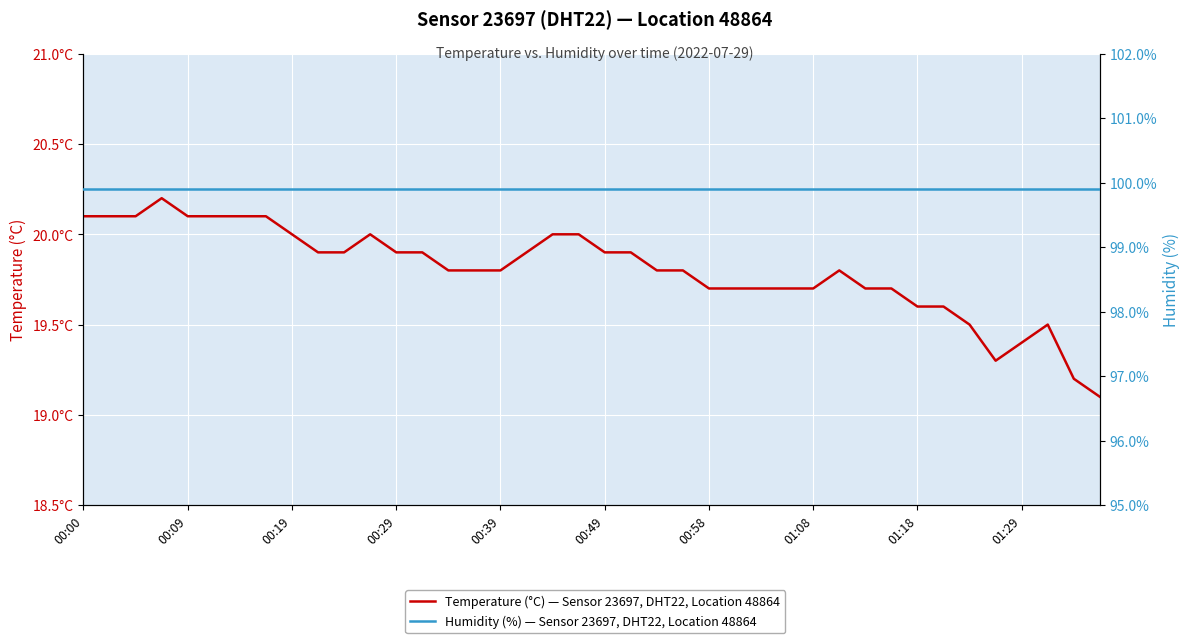

Reading left to right, transcribe all the data shown in this chart.

Temperature (°C) — Sensor 23697, DHT22, Location 48864: 20.1	20.1	20.1	20.2	20.1	20.1	20.1	20.1	20.0	19.9	19.9	20.0	19.9	19.9	19.8	19.8	19.8	19.9	20.0	20.0	19.9	19.9	19.8	19.8	19.7	19.7	19.7	19.7	19.7	19.8	19.7	19.7	19.6	19.6	19.5	19.3	19.4	19.5	19.2	19.1
Humidity (%) — Sensor 23697, DHT22, Location 48864: 99.9	99.9	99.9	99.9	99.9	99.9	99.9	99.9	99.9	99.9	99.9	99.9	99.9	99.9	99.9	99.9	99.9	99.9	99.9	99.9	99.9	99.9	99.9	99.9	99.9	99.9	99.9	99.9	99.9	99.9	99.9	99.9	99.9	99.9	99.9	99.9	99.9	99.9	99.9	99.9